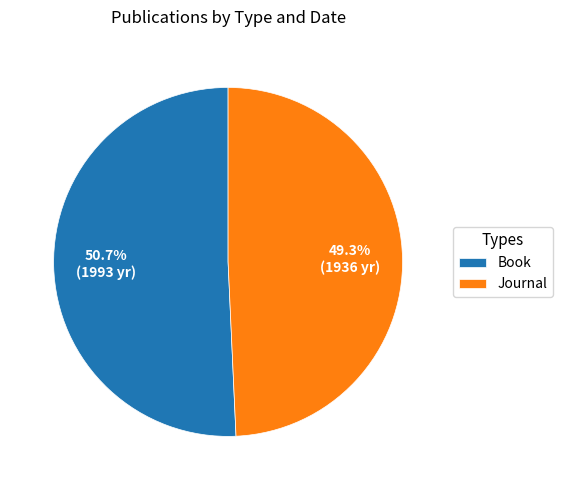

How many slices are in this pie chart?

2